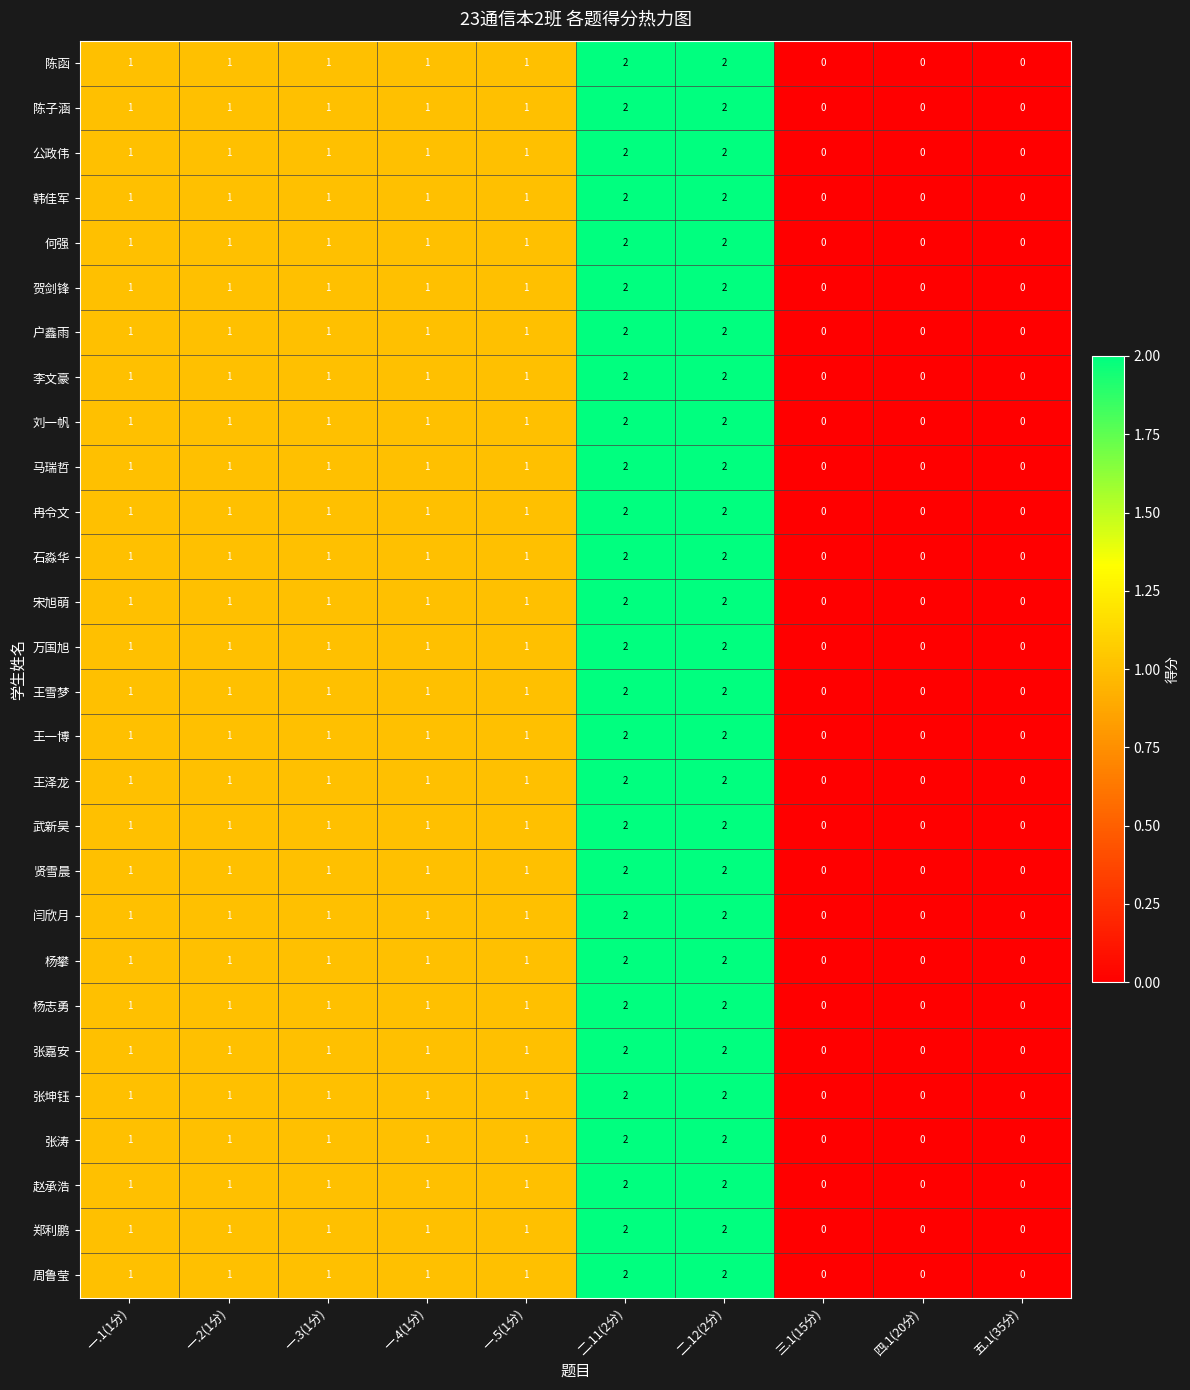

Is the value of 马瑞哲 at 二.12(2分) greater than the value of 王雪梦 at 一.1(1分)?

Yes